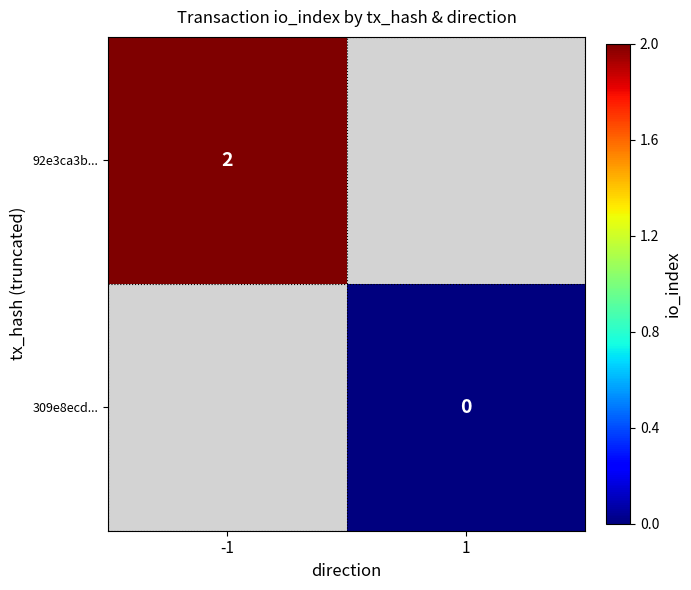

Which label corresponds to the smallest value in the chart?

1